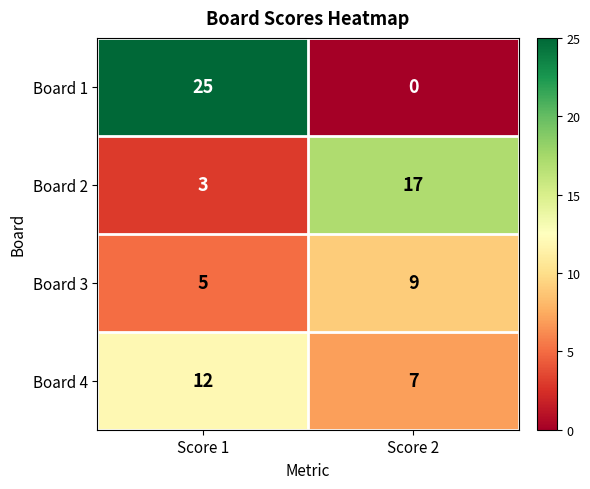

Reading left to right, what are all the values shown in this chart?

Board 1: 25	0
Board 2: 3	17
Board 3: 5	9
Board 4: 12	7